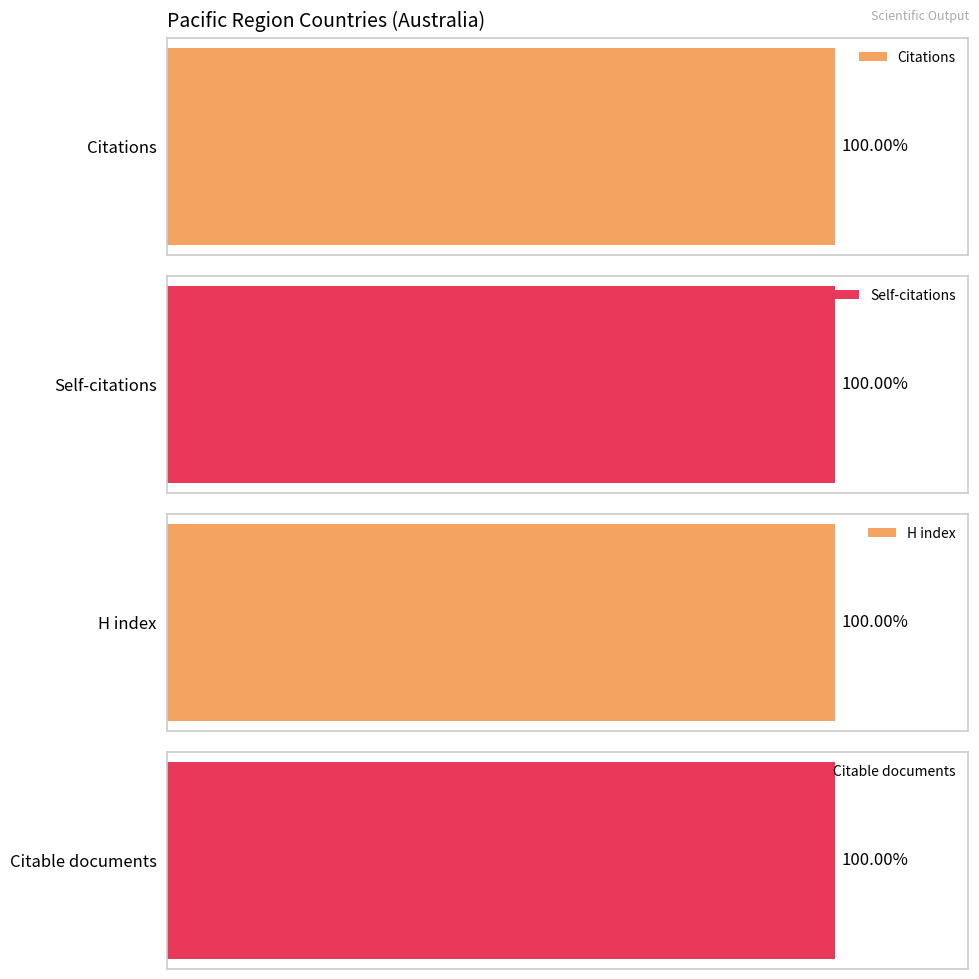

The H index series shows 105 at New Zealand. True or false?

False